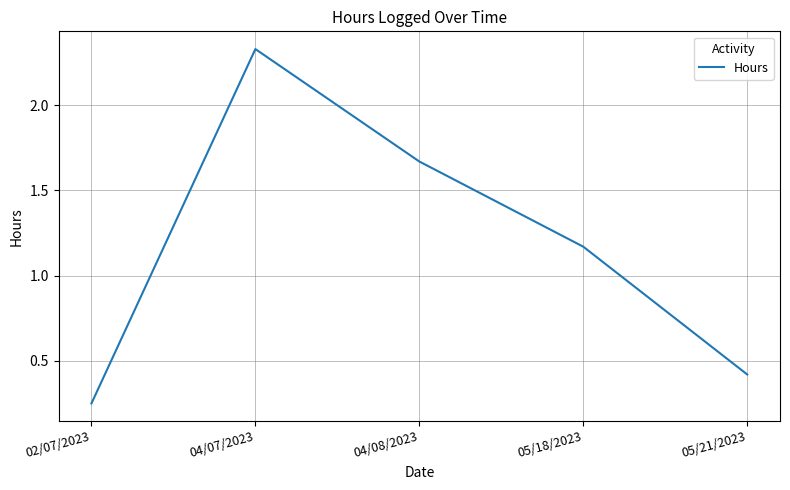

What position from the right is 04/08/2023?

3